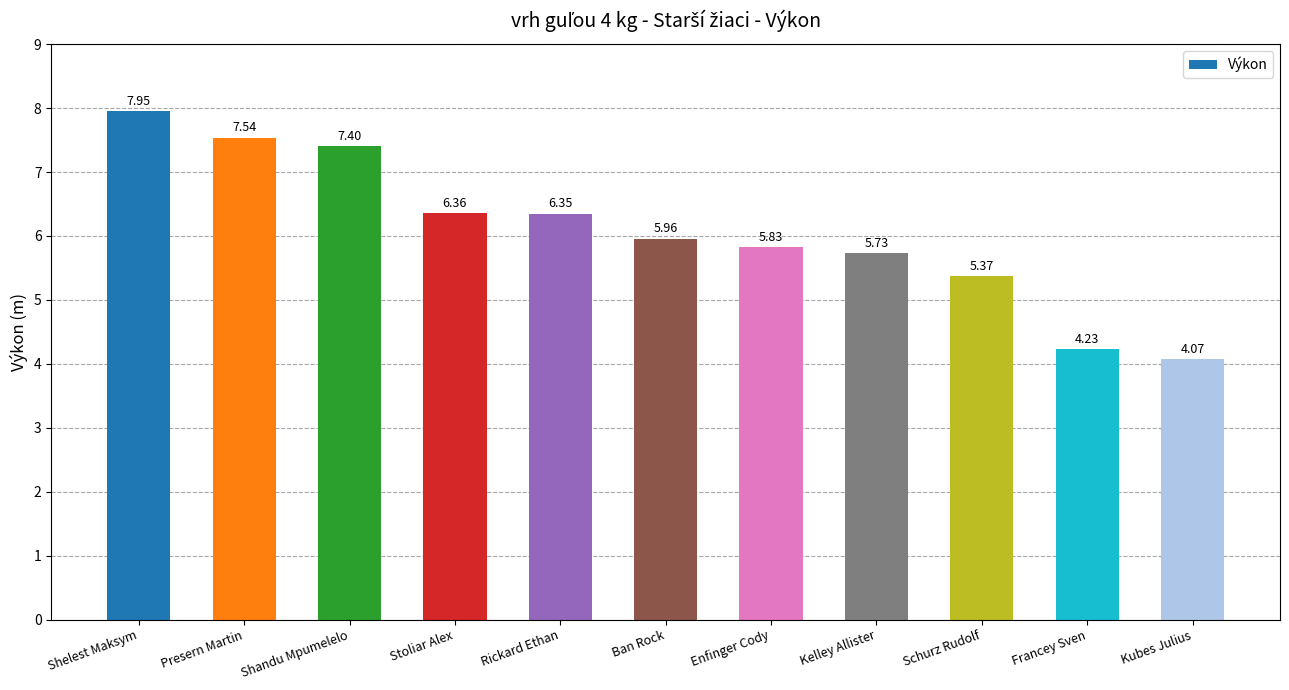

What is the label of the 1st bar from the right?

Kubes Julius